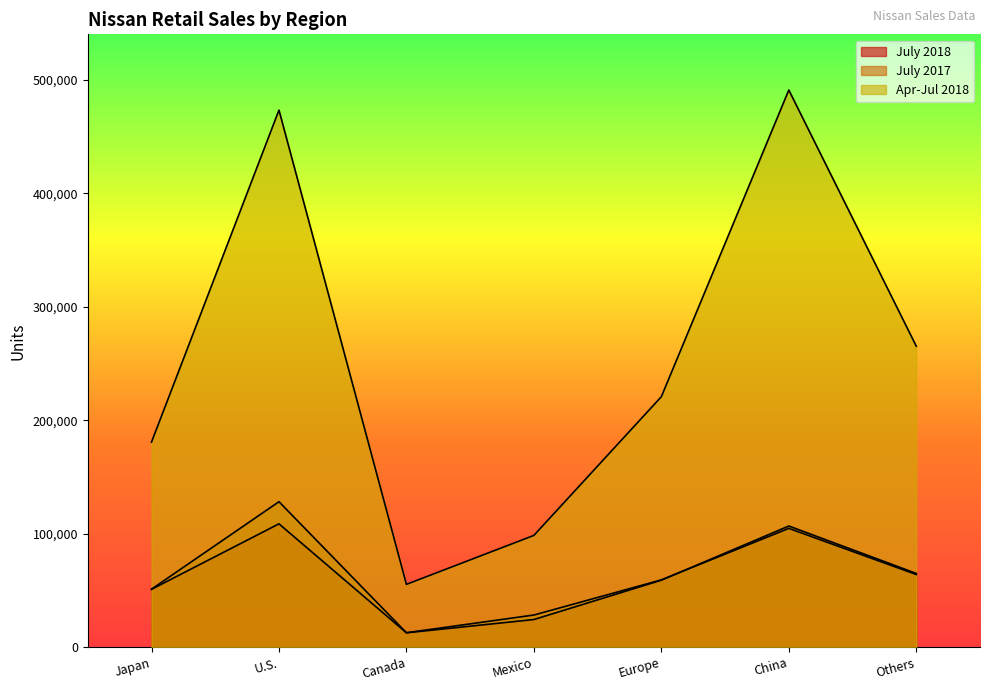

What is the average value of the July 2018 series?

61144